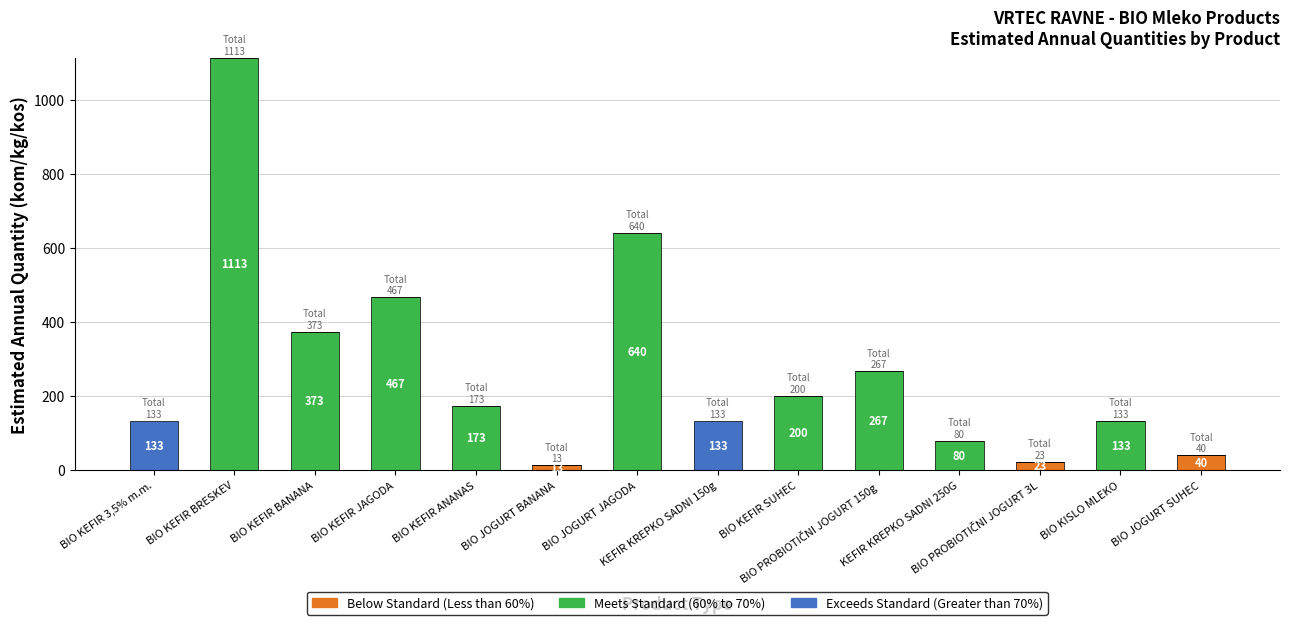

What is the maximum value for Below Standard (Less than 60%)?

40